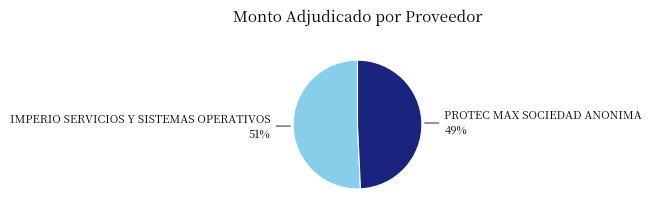

To the nearest percent, what is the average slice percentage?

50%